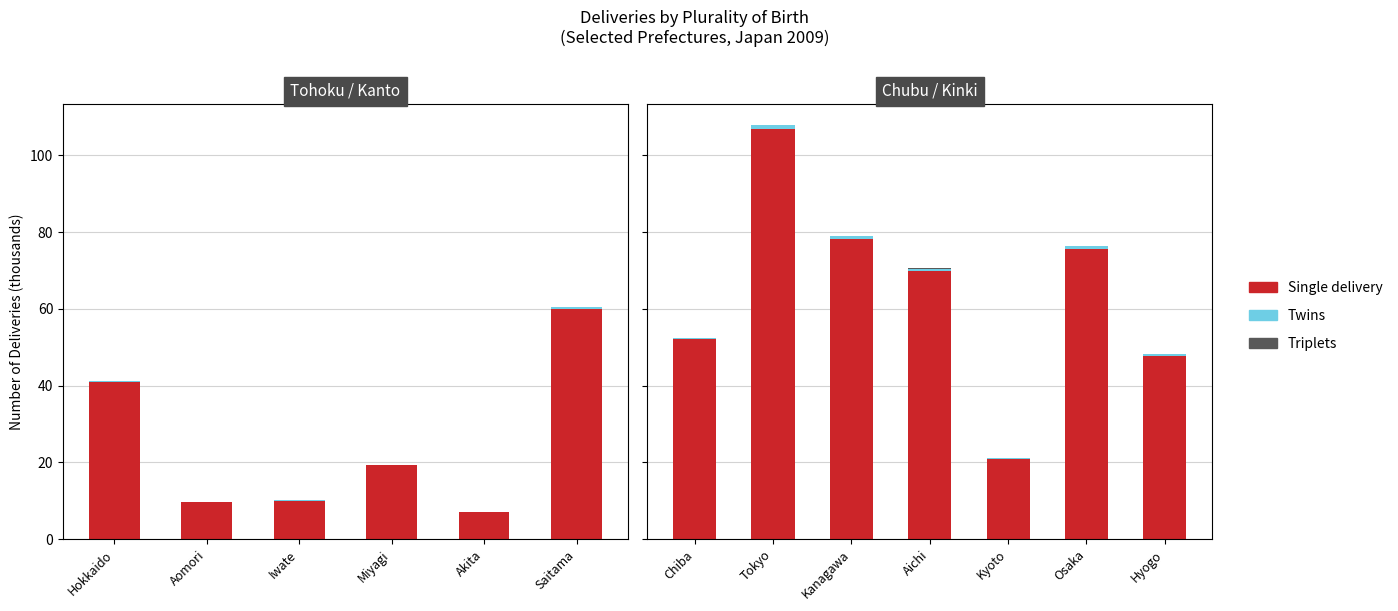

What position from the right is Hyogo?

1